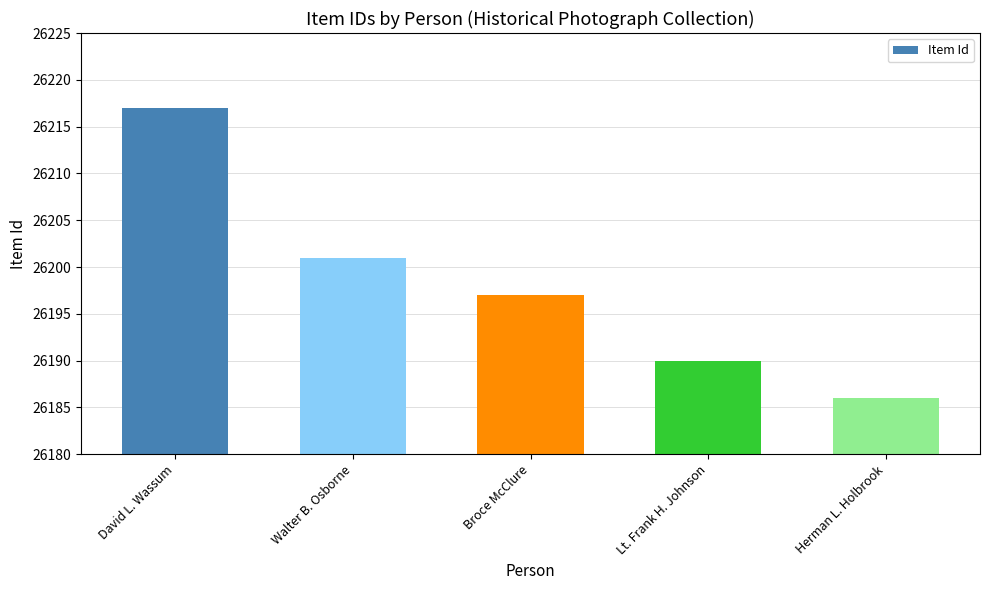

Rank the categories by value from highest to lowest.

David L. Wassum, Walter B. Osborne, Broce McClure, Lt. Frank H. Johnson, Herman L. Holbrook